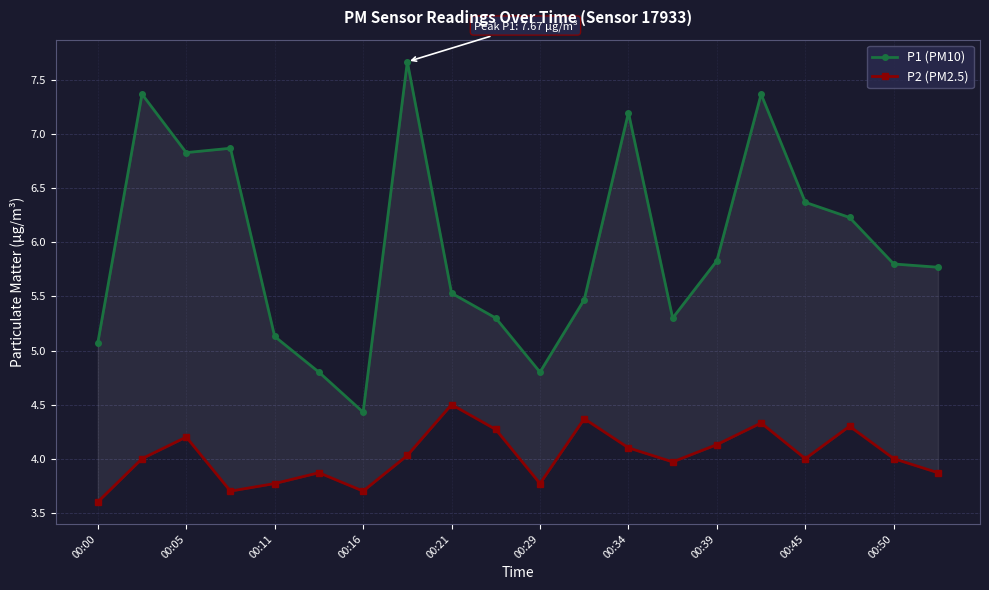

Reading left to right, transcribe all the data shown in this chart.

P1 (PM10): 5.1	7.4	6.8	6.9	5.1	4.8	4.4	7.7	5.5	5.3	4.8	5.5	7.2	5.3	5.8	7.4	6.4	6.2	5.8	5.8
P2 (PM2.5): 3.6	4.0	4.2	3.7	3.8	3.9	3.7	4.0	4.5	4.3	3.8	4.4	4.1	4.0	4.1	4.3	4.0	4.3	4.0	3.9